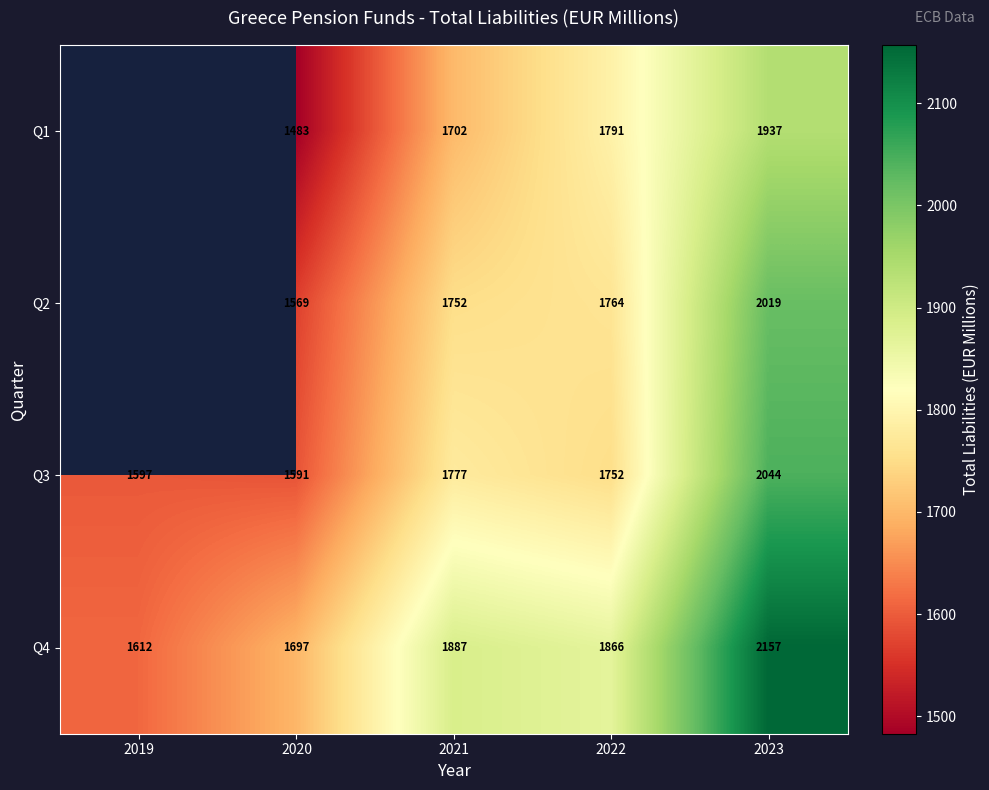

Which category has the highest value in the Q4 series?

2023